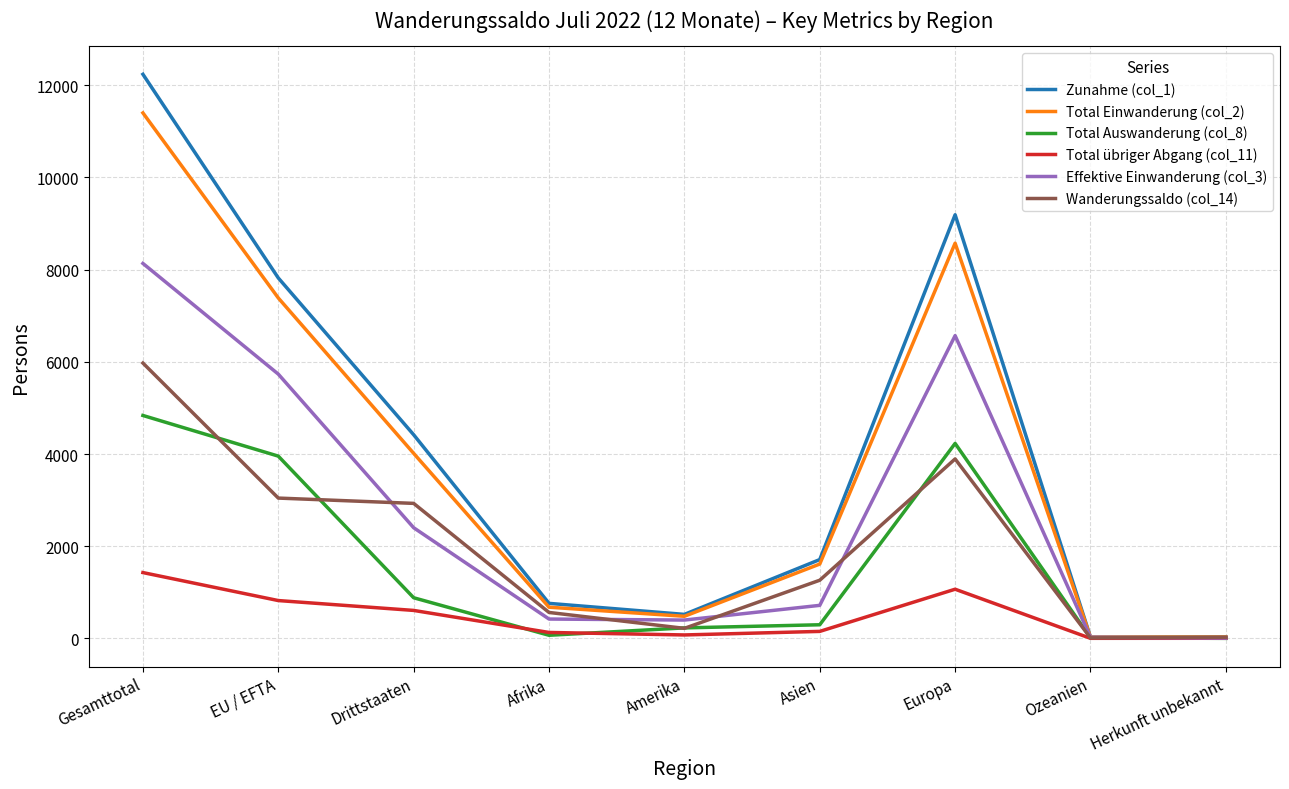

True or false: Total übriger Abgang (col_11) has a value of 333 at Gesamttotal.

False